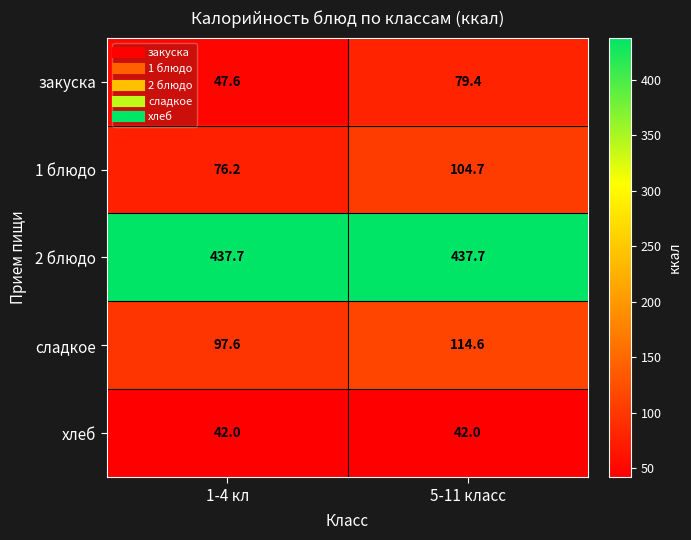

List the series in order of their peak value, lowest first.

хлеб, закуска, 1 блюдо, сладкое, 2 блюдо